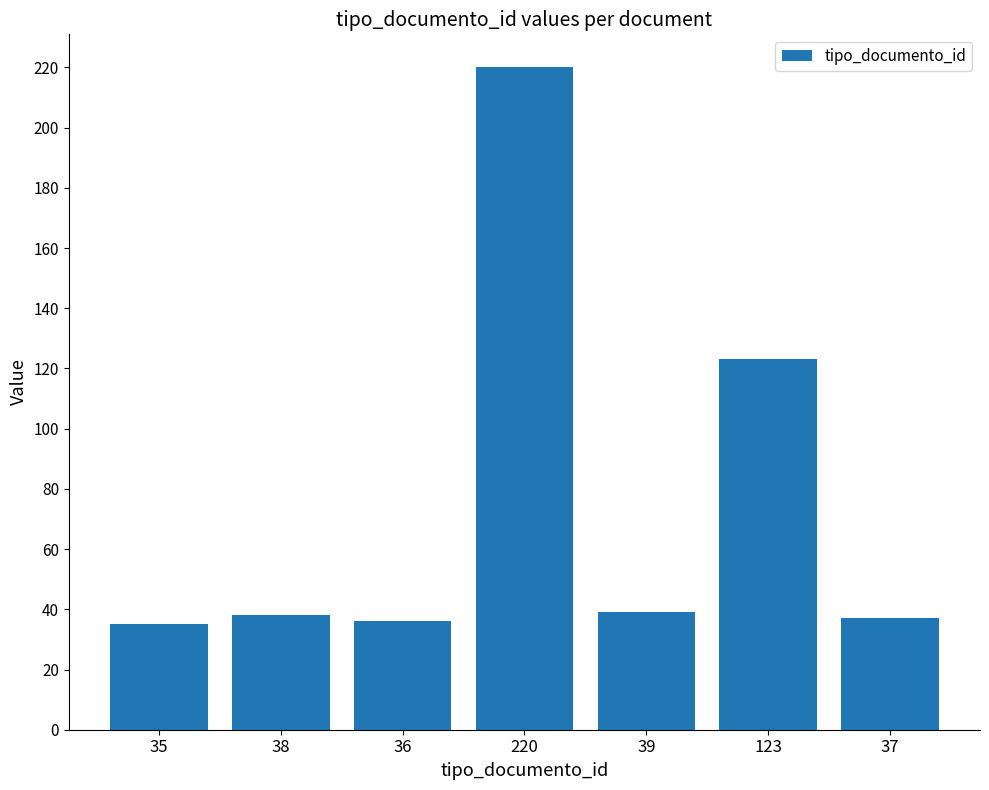

Reading left to right, list all the values displayed in this chart.

35=35	38=38	36=36	220=220	39=39	123=123	37=37